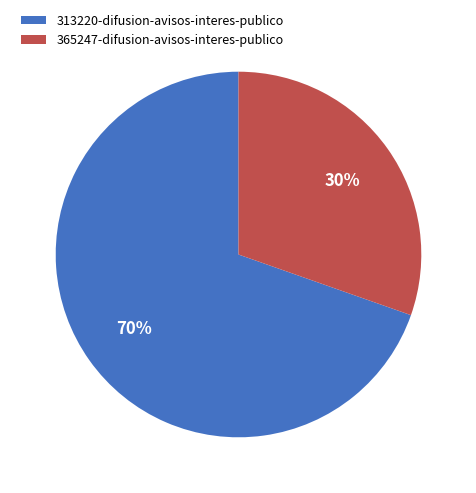

Is the sum of 313220-difusion-avisos-interes-publico and 365247-difusion-avisos-interes-publico greater than half?

Yes